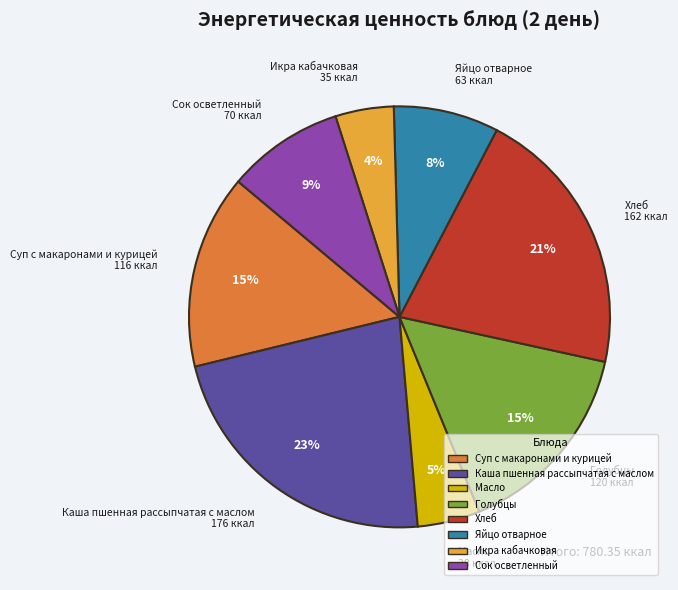

To the nearest percent, what percentage of the pie is Суп с макаронами и курицей?

15%